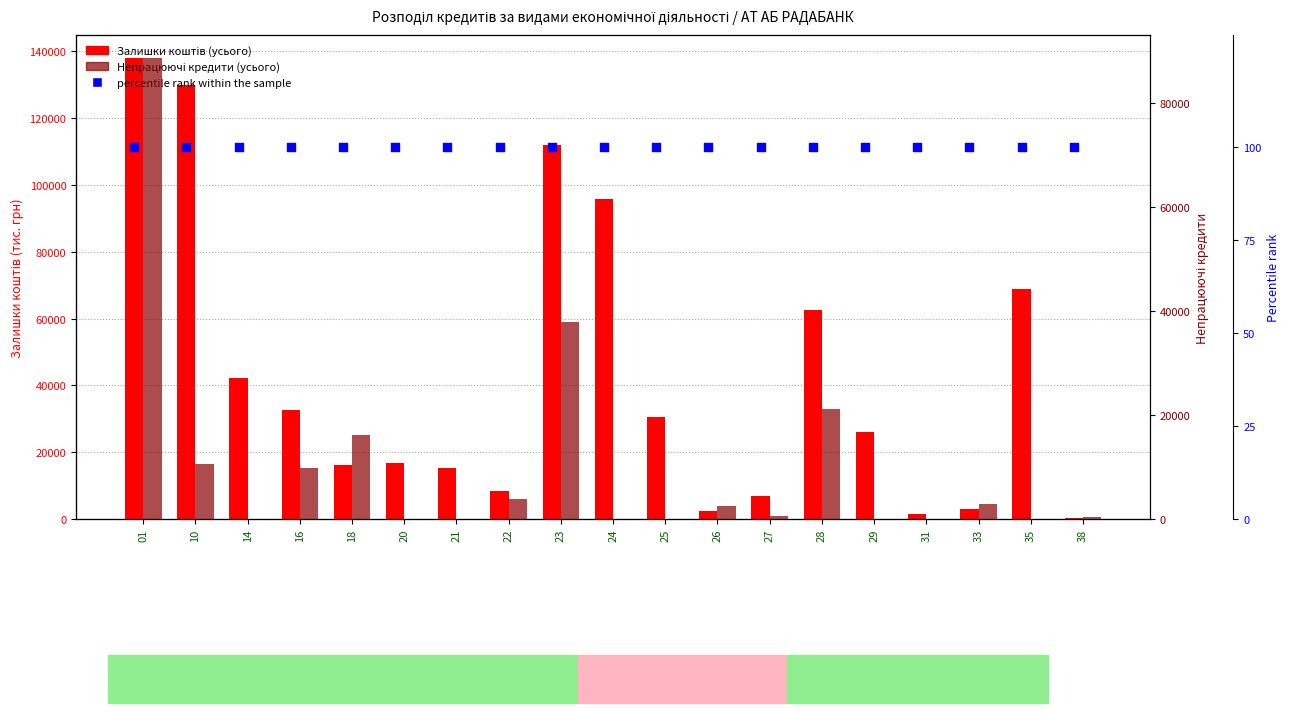

What is the total value across all series at 18?

32346